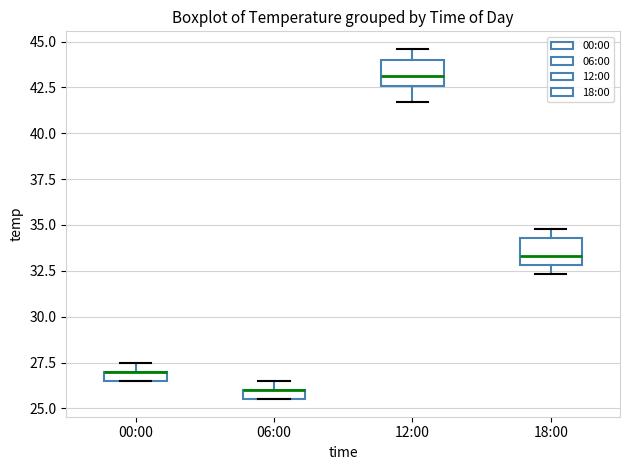

Where does the median line of the box for 12:00 sit on the y-axis? The values are not printed on the chart, so give them approximately, as read against the axis.

43.0